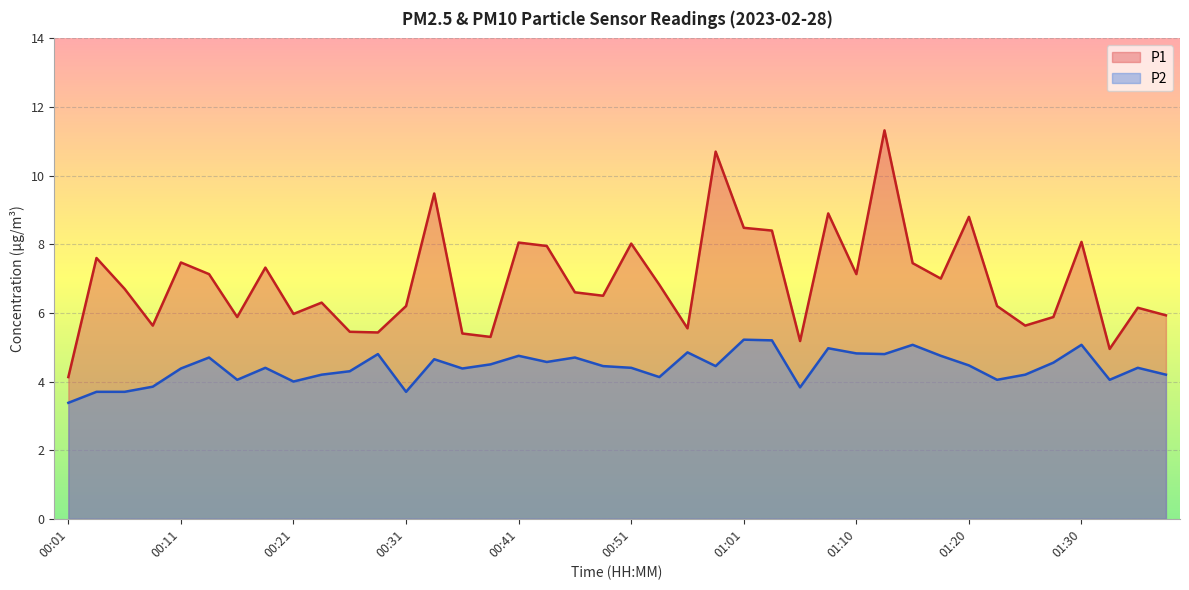

Which series has the largest total across all categories?

P1